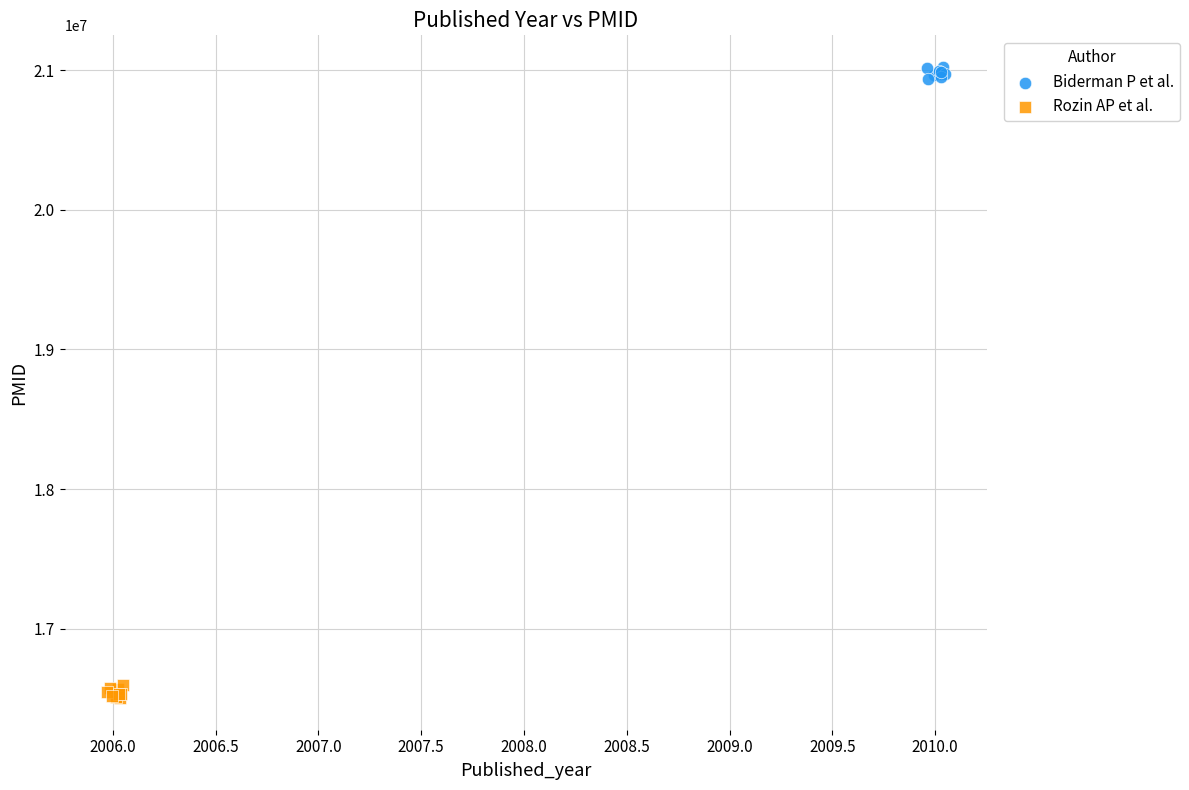

Which series contains the lowest Y value?

Rozin AP et al.